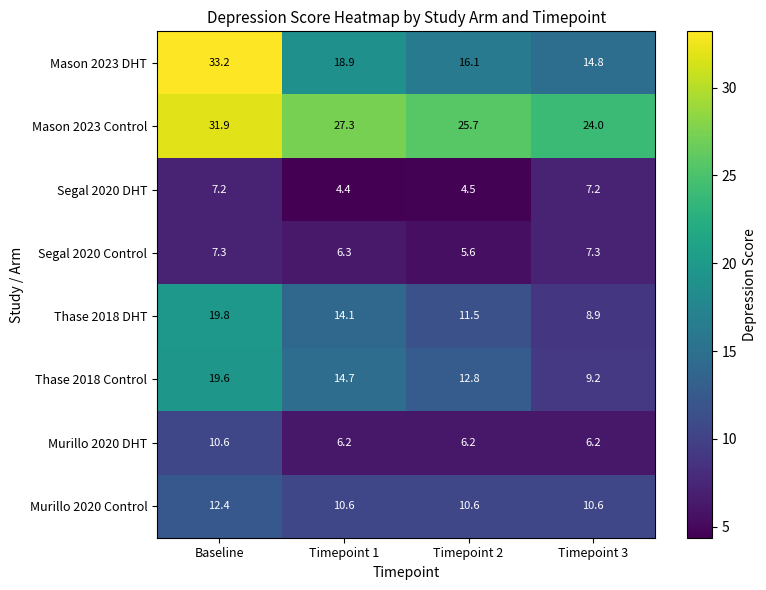

What value does the Murillo 2020 DHT series have at Baseline?

10.6